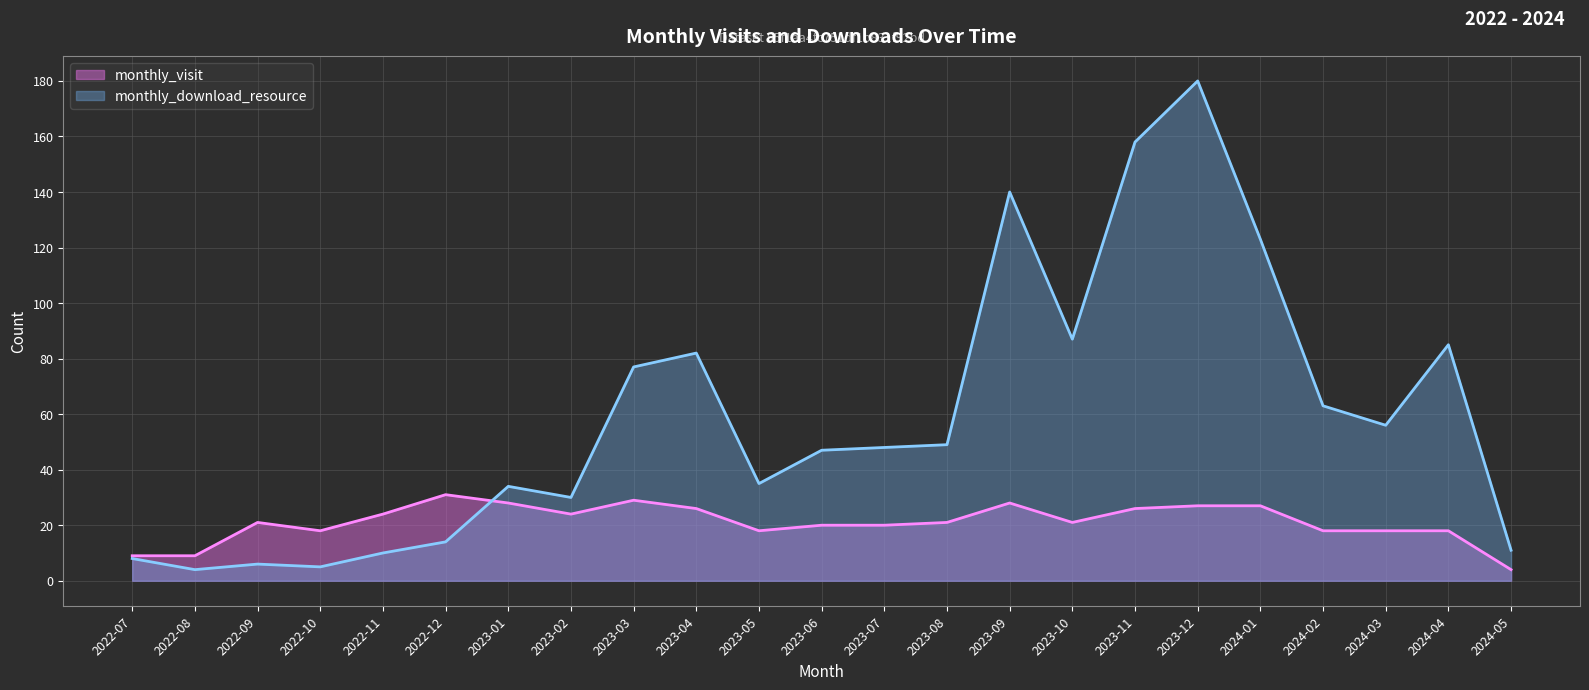

Reading left to right, list all the values displayed in this chart.

monthly_visit: 2022-07=9	2022-08=9	2022-09=21	2022-10=18	2022-11=24	2022-12=31	2023-01=28	2023-02=24	2023-03=29	2023-04=26	2023-05=18	2023-06=20	2023-07=20	2023-08=21	2023-09=28	2023-10=21	2023-11=26	2023-12=27	2024-01=27	2024-02=18	2024-03=18	2024-04=18	2024-05=4
monthly_download_resource: 2022-07=8	2022-08=4	2022-09=6	2022-10=5	2022-11=10	2022-12=14	2023-01=34	2023-02=30	2023-03=77	2023-04=82	2023-05=35	2023-06=47	2023-07=48	2023-08=49	2023-09=140	2023-10=87	2023-11=158	2023-12=180	2024-01=123	2024-02=63	2024-03=56	2024-04=85	2024-05=11